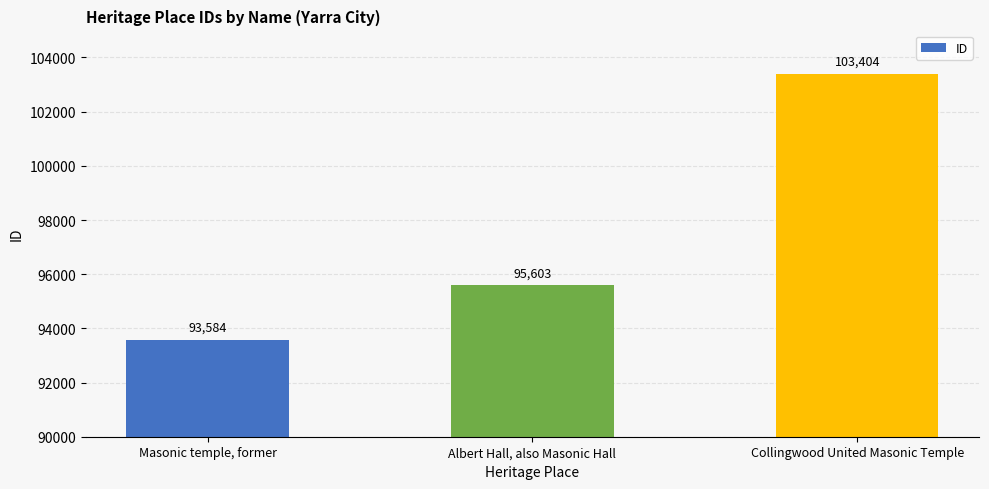

Reading left to right, what are all the values shown in this chart?

93584	95603	103404